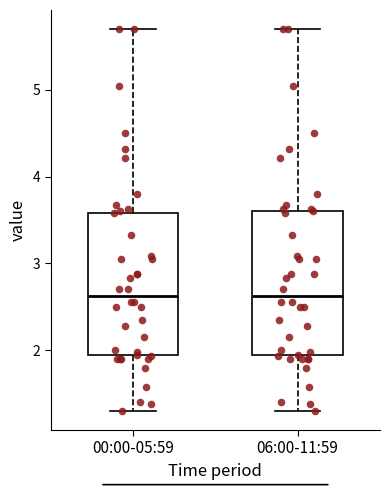

Reading left to right, transcribe this box plot: for each box, give where its median line is, the range the box spans, and where its two whiskers end, as read against the y-axis. The values are not printed on the chart, so give them approximately, as read against the axis.

00:00-05:59: median 2.6, box 1.9 to 3.6, whiskers 1.3 to 5.7
06:00-11:59: median 2.6, box 1.9 to 3.6, whiskers 1.3 to 5.7